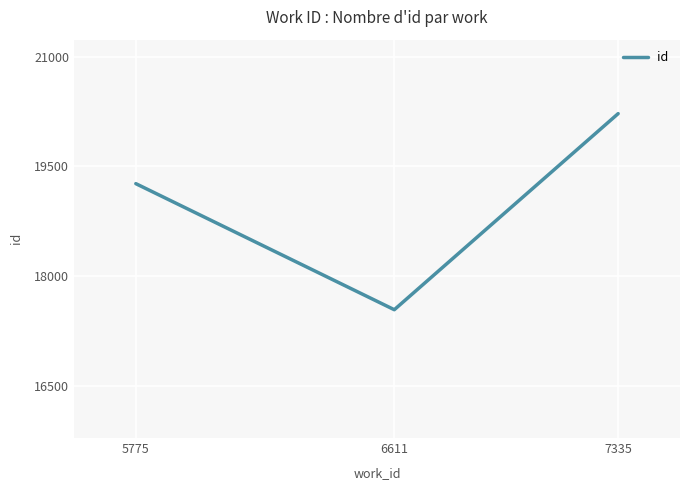

What is the average value?

19007.1